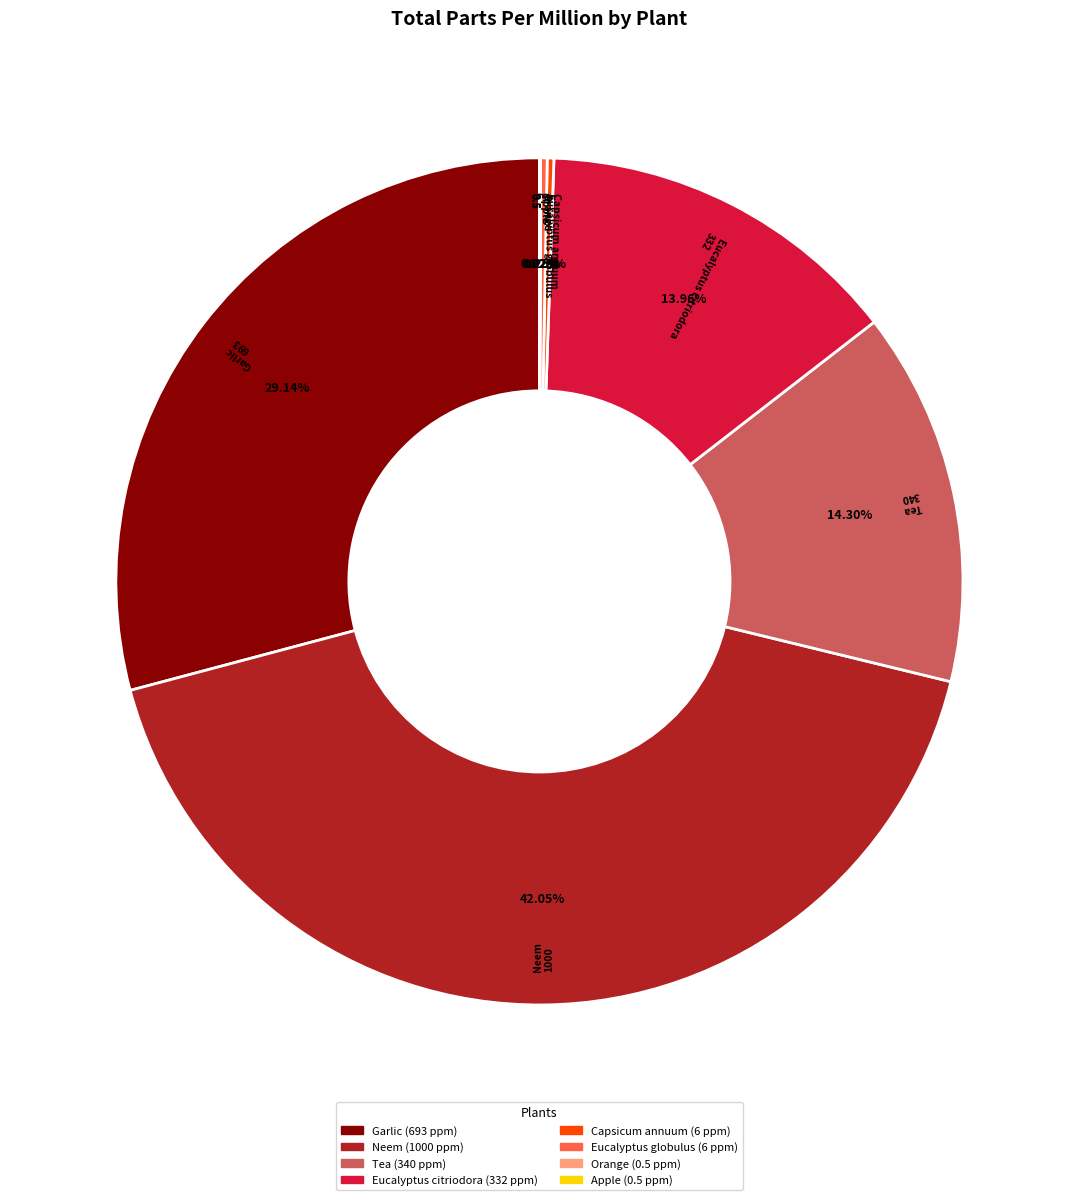

Is there any slice that represents more than half of the pie?

No